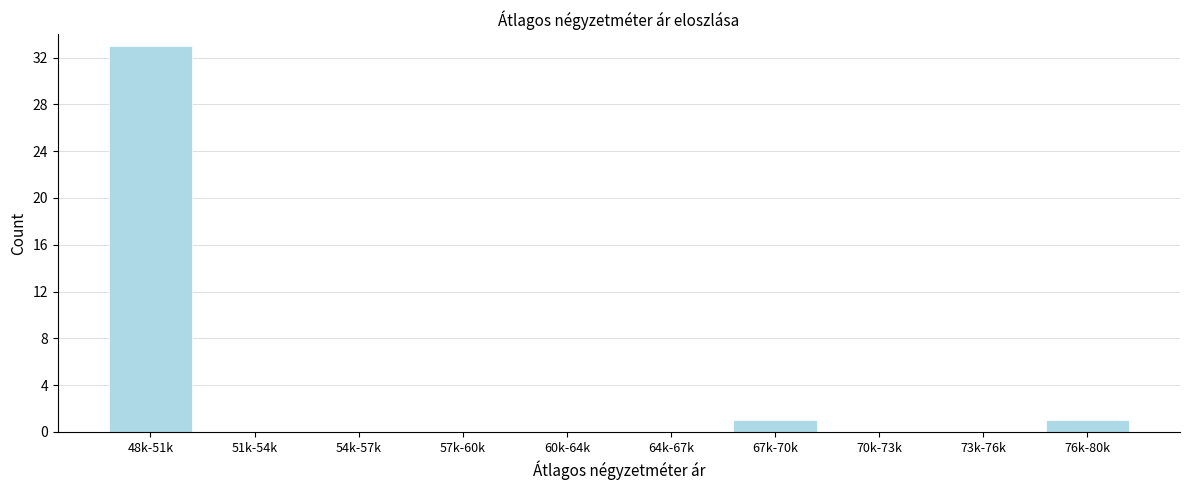

What is the sum of all values?

35